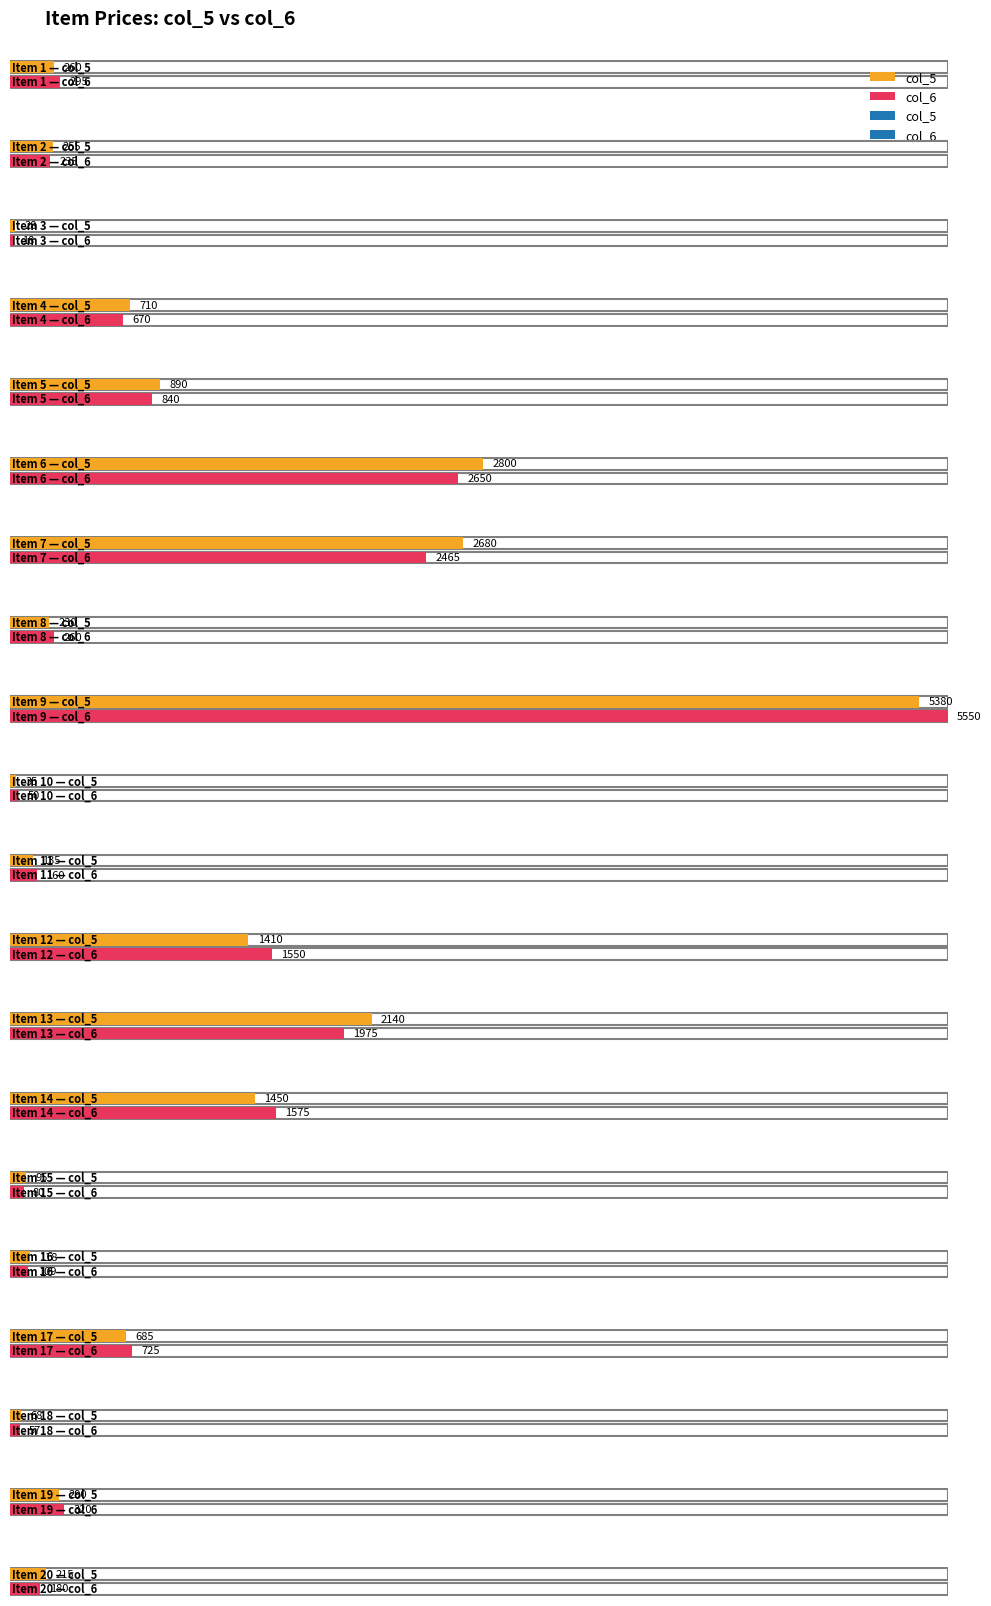

What is the total value across all series at 17?

1410